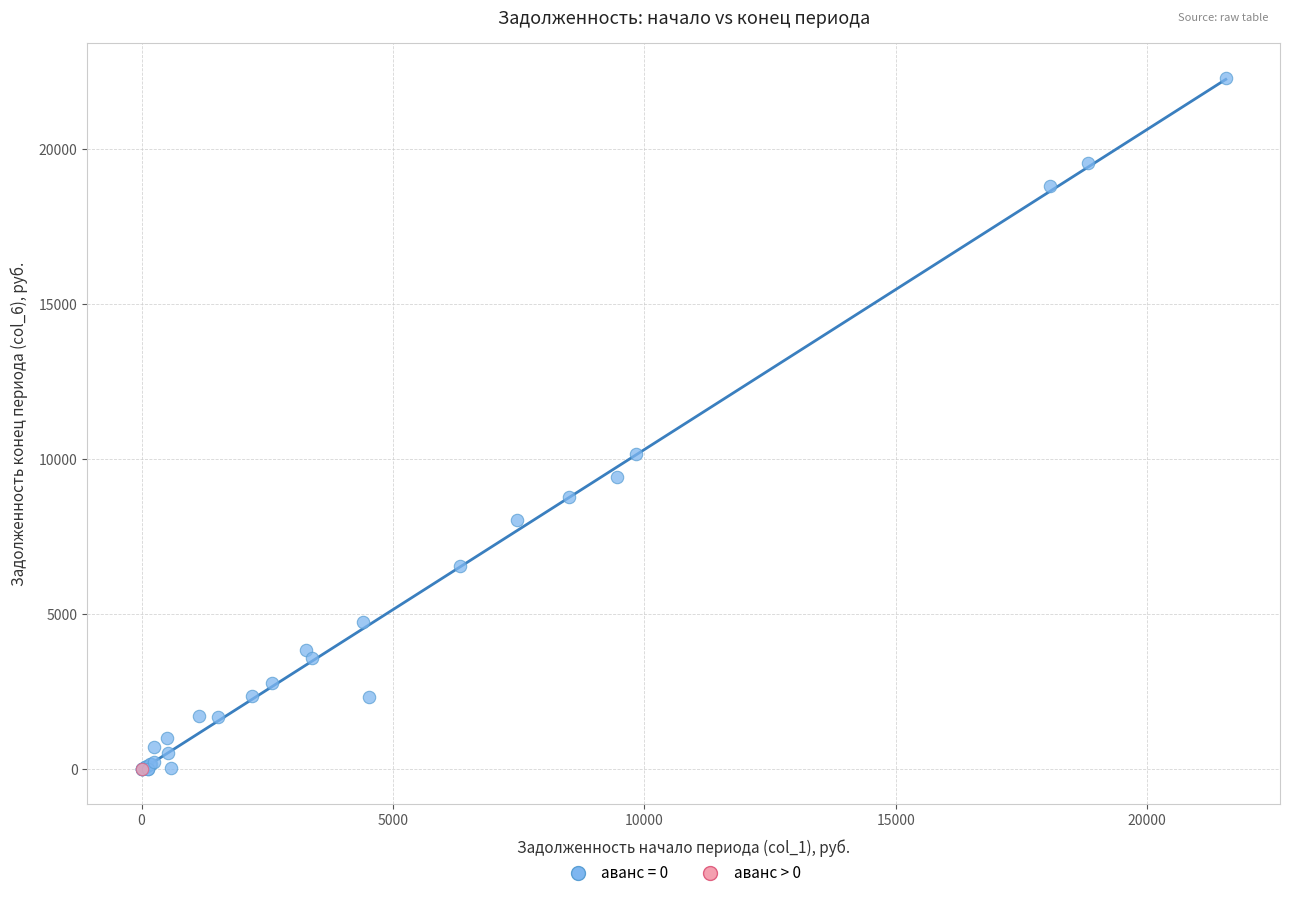

What are all the series names shown in the legend?

аванс = 0, аванс > 0